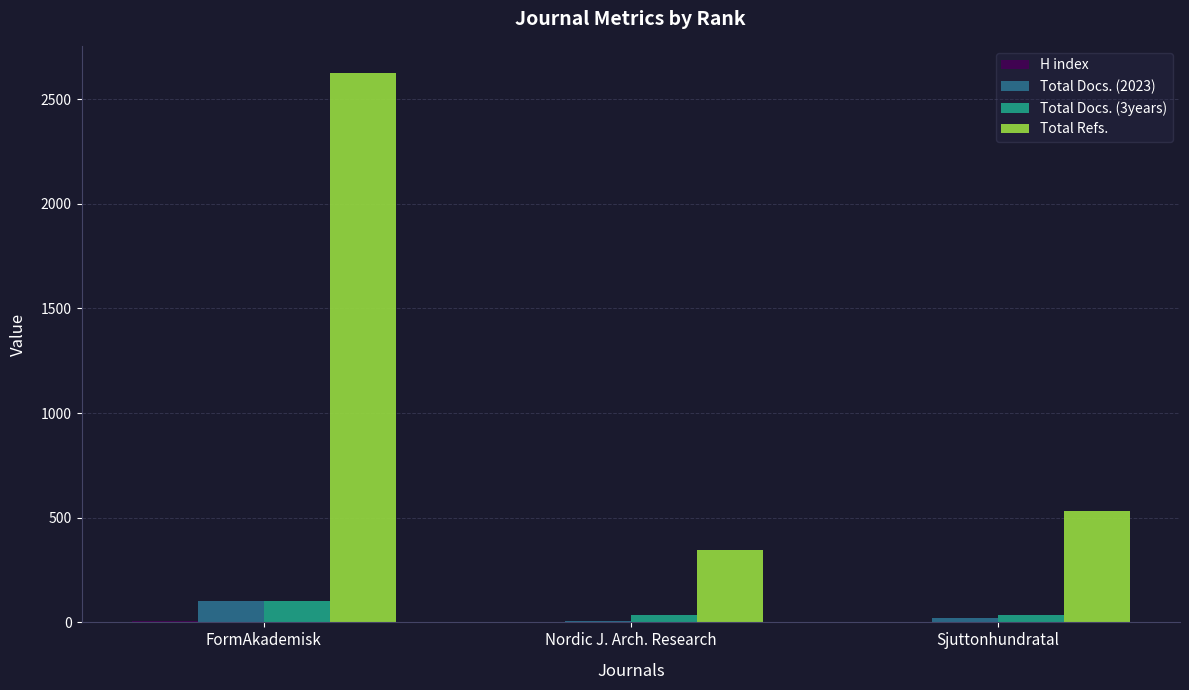

Is it true that Total Refs. equals 344 at Nordic J. Arch. Research?

True